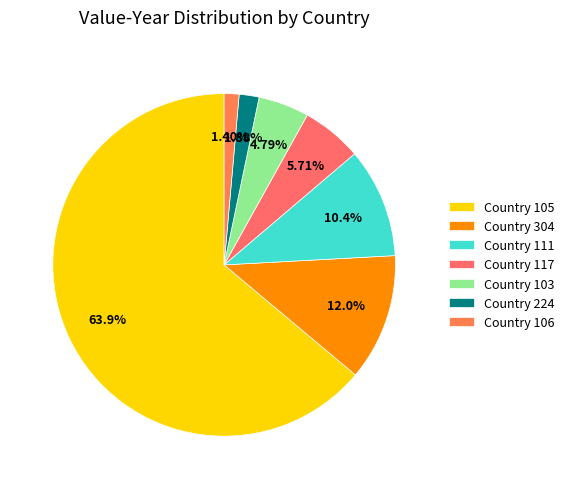

Which category has the smallest portion of the pie?

106